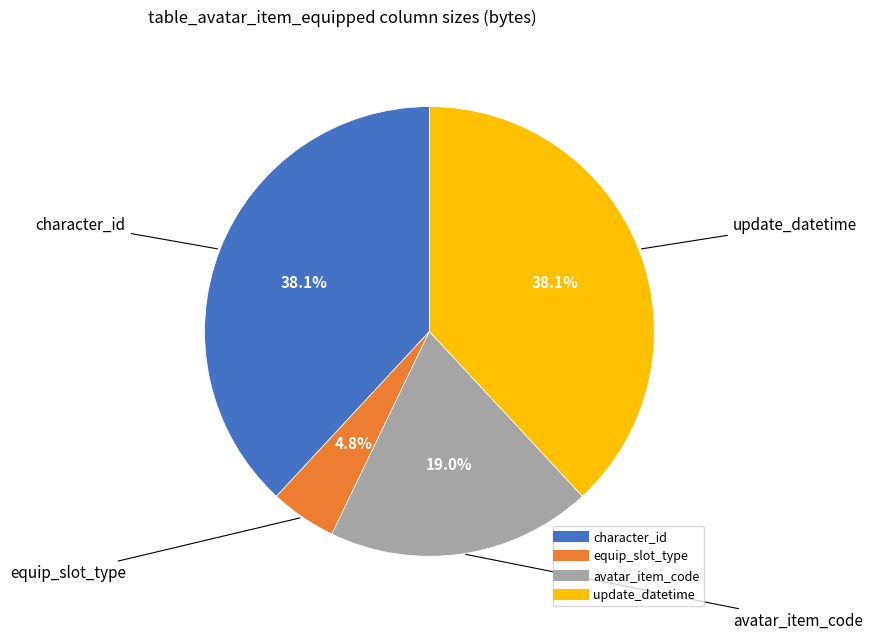

Which slice is the smallest?

equip_slot_type